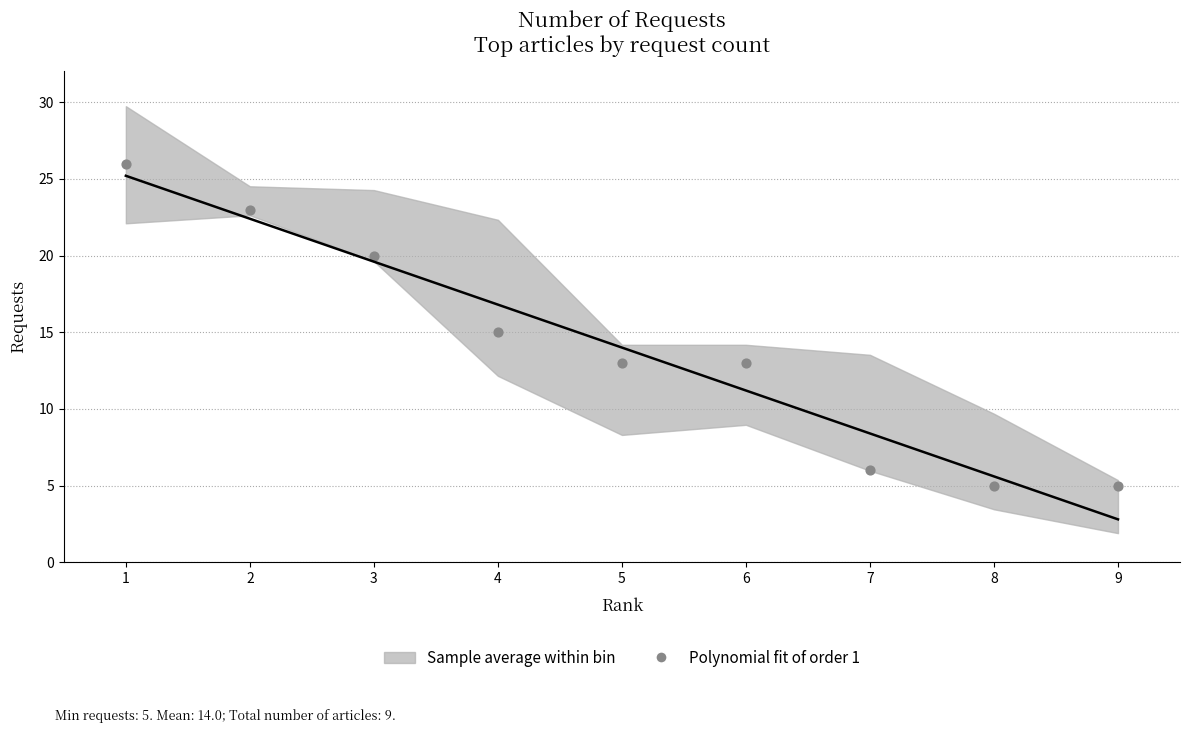

What is the range of X values (max minus min)?

8